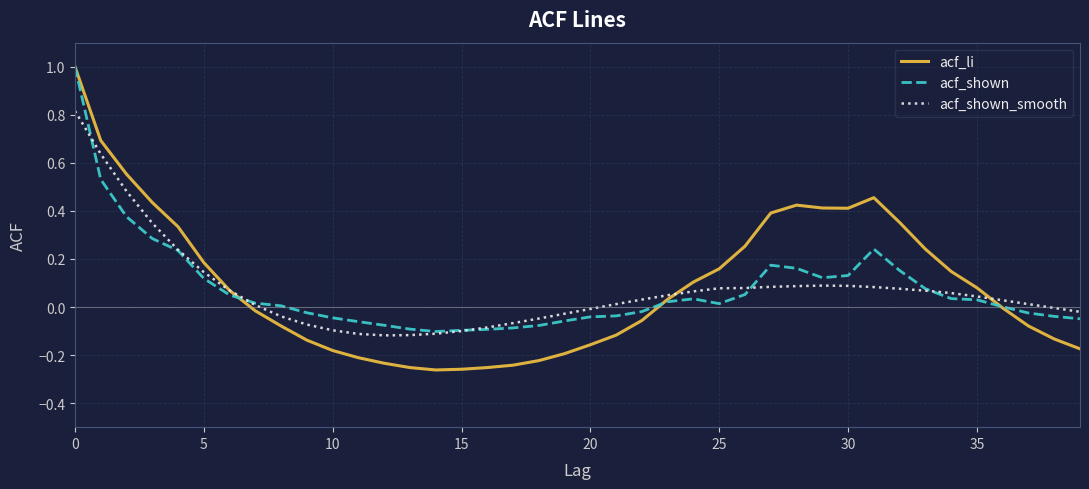

What is the greatest value displayed?

1.0